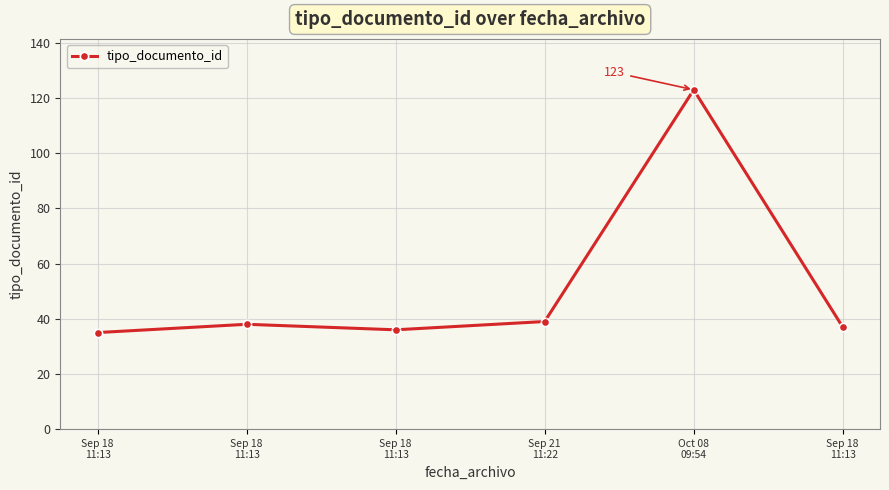

Reading left to right, extract all data points from this chart.

35	38	36	39	123	37